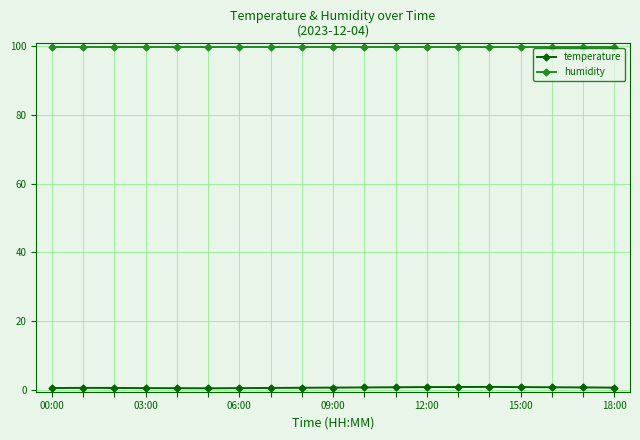

What is the greatest value displayed?

99.9